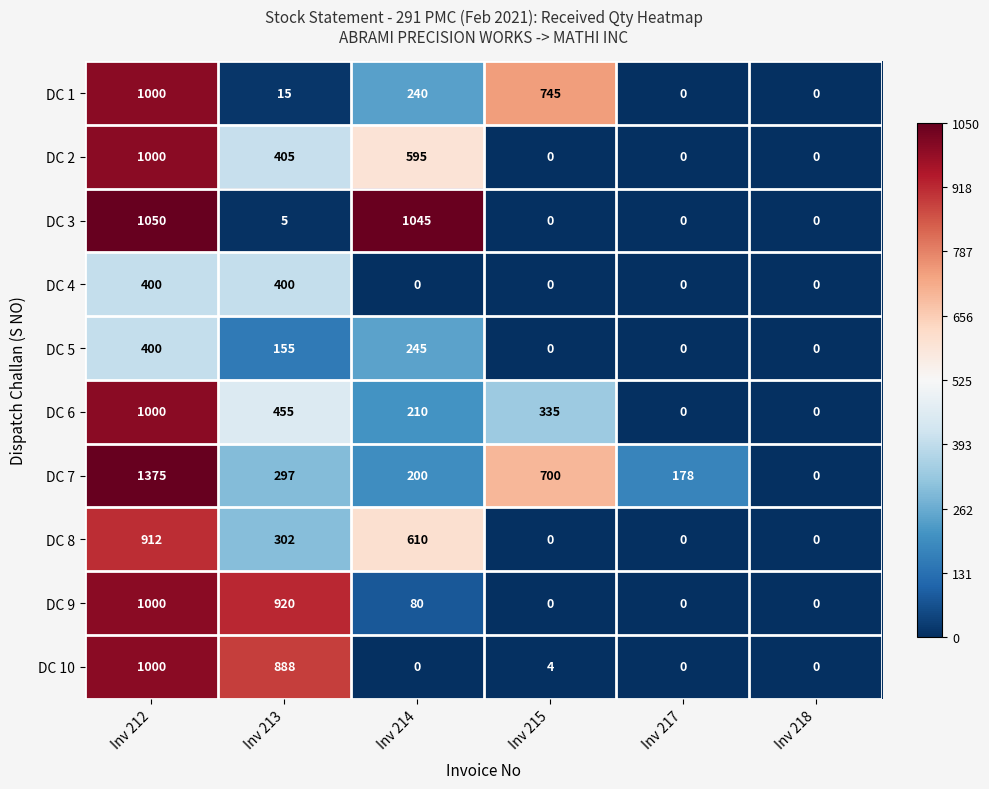

How many positive values does the DC 8 series have?

3